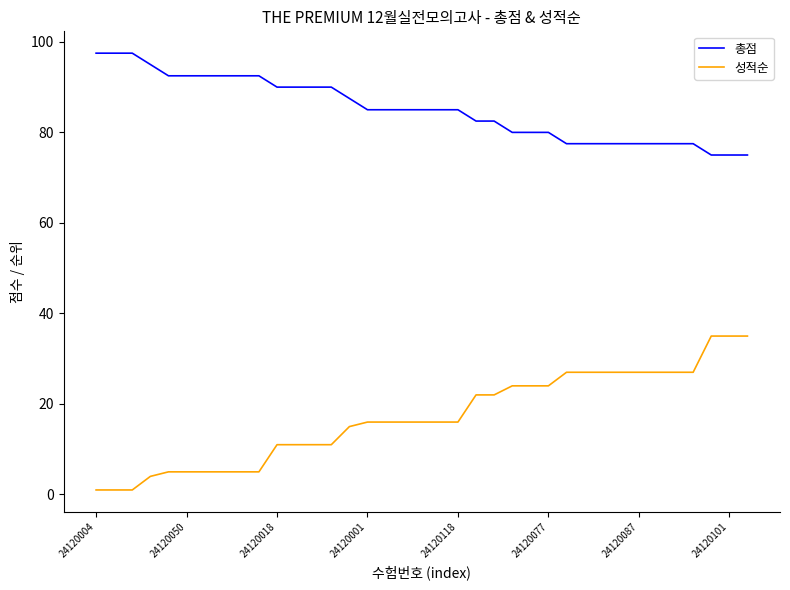

What is the highest value of the 성적순 series?

35.0